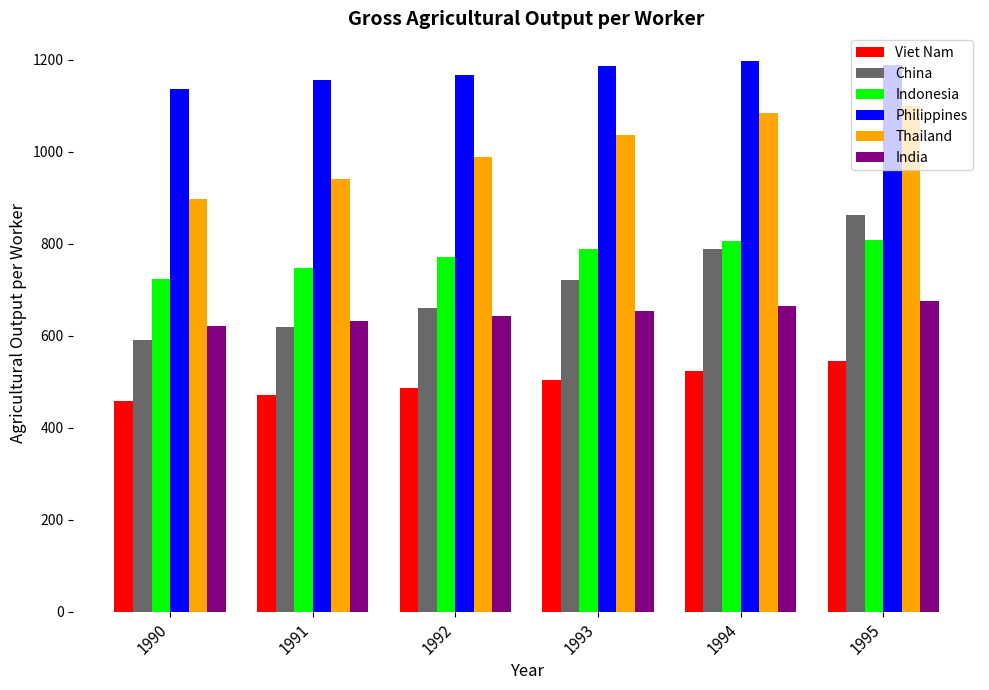

Which series has the largest total across all categories?

Philippines